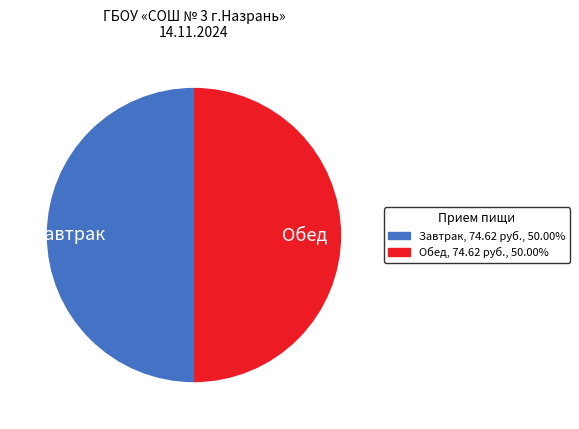

What is the ratio of the value at Обед to the value at Завтрак?

1.0